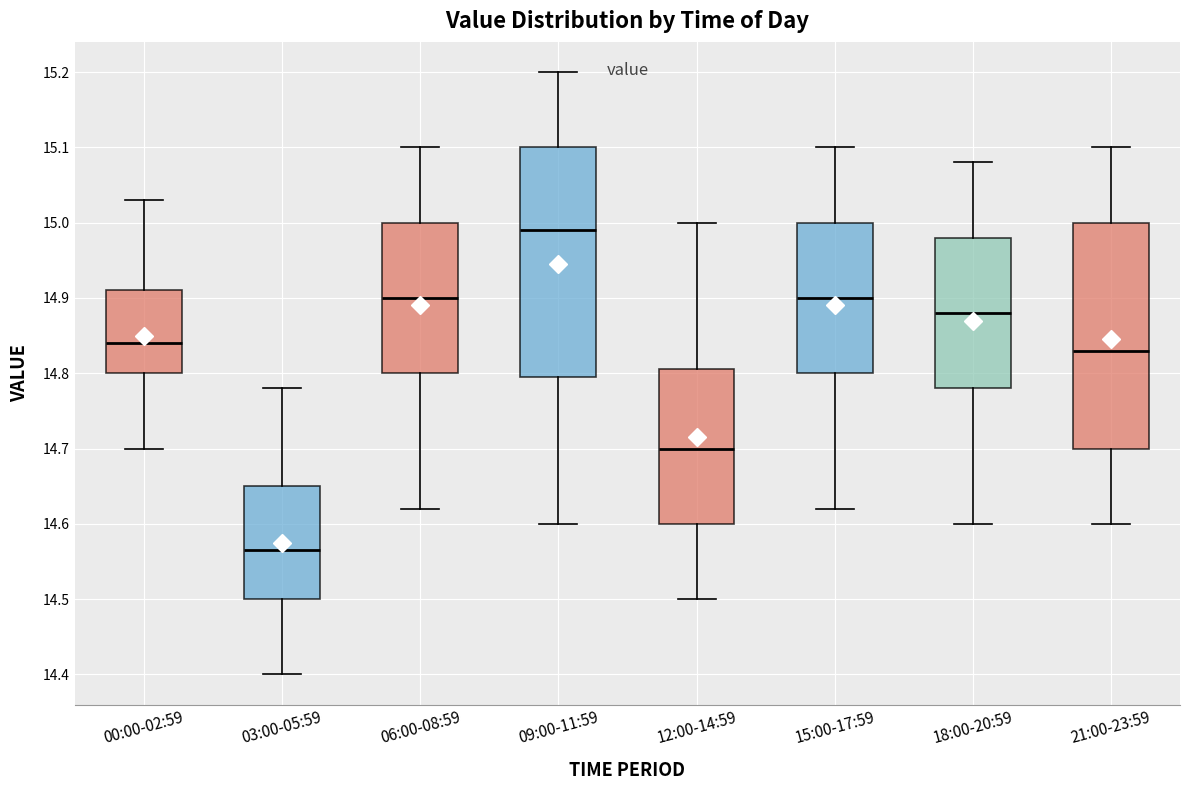

Which box has the highest median line?

09:00-11:59